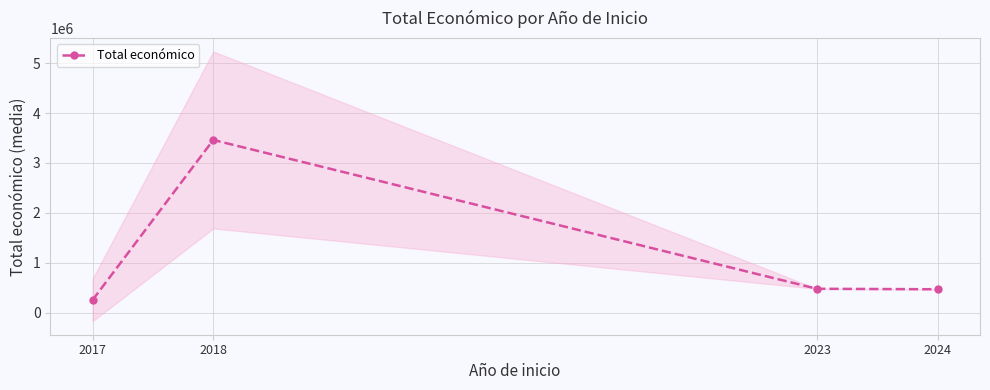

Rank the categories by value from highest to lowest.

2018, 2023, 2024, 2017